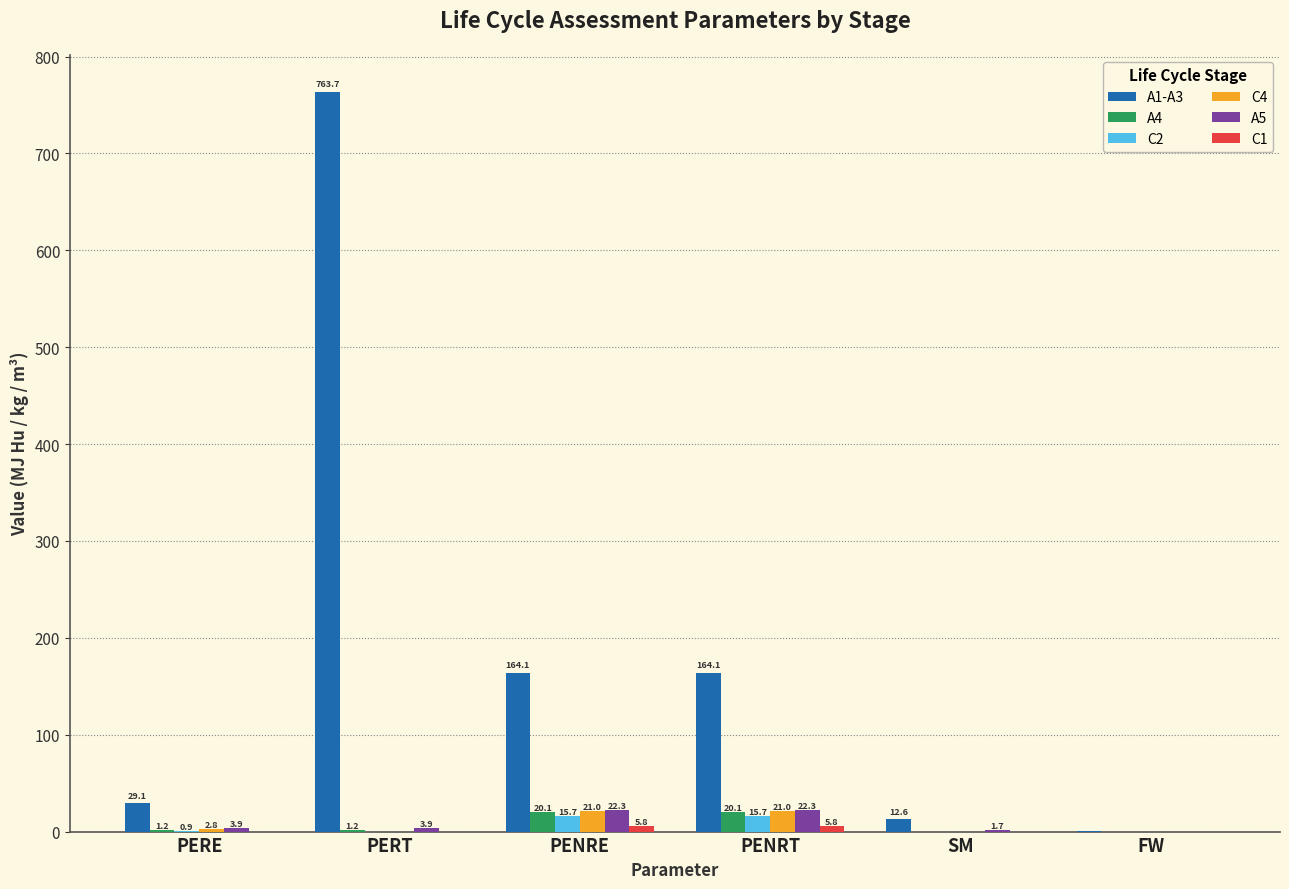

How many data points in A4 are above 1?

4